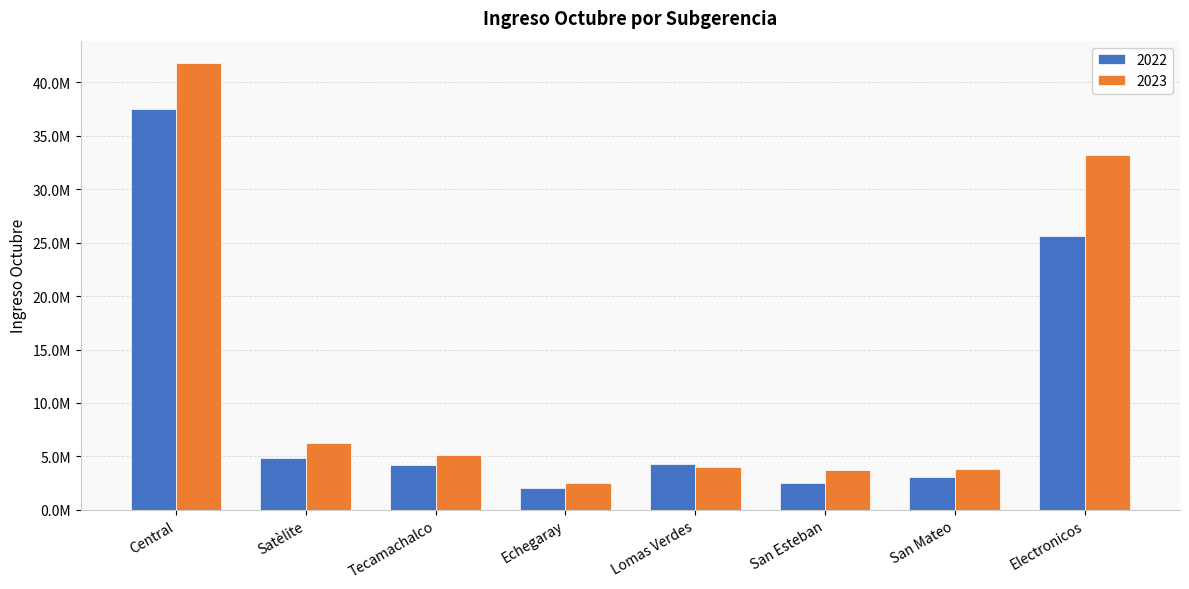

What is the label of the 5th bar from the right?

Echegaray